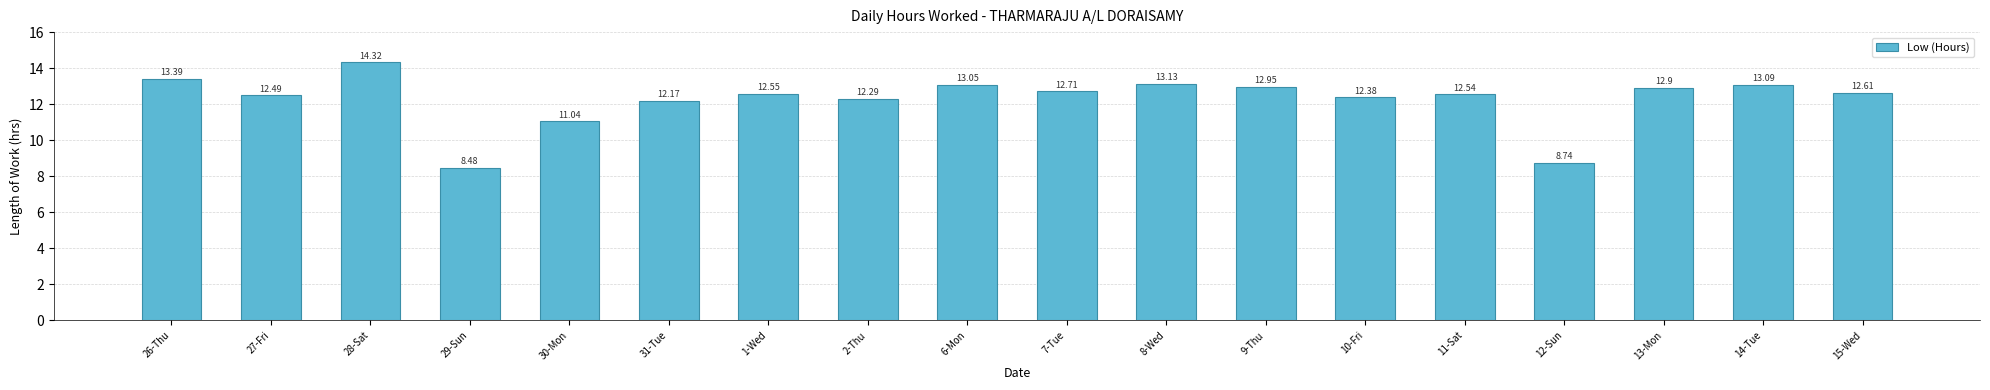

Rank the categories by value from lowest to highest.

29-Sun, 12-Sun, 30-Mon, 31-Tue, 2-Thu, 10-Fri, 27-Fri, 11-Sat, 1-Wed, 15-Wed, 7-Tue, 13-Mon, 9-Thu, 6-Mon, 14-Tue, 8-Wed, 26-Thu, 28-Sat